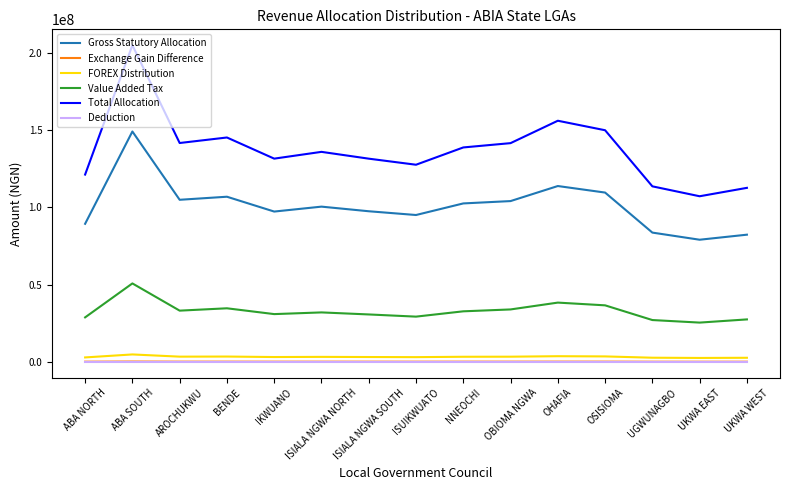

Is the value of Gross Statutory Allocation at ABA NORTH greater than the value of Total Allocation at AROCHUKWU?

No